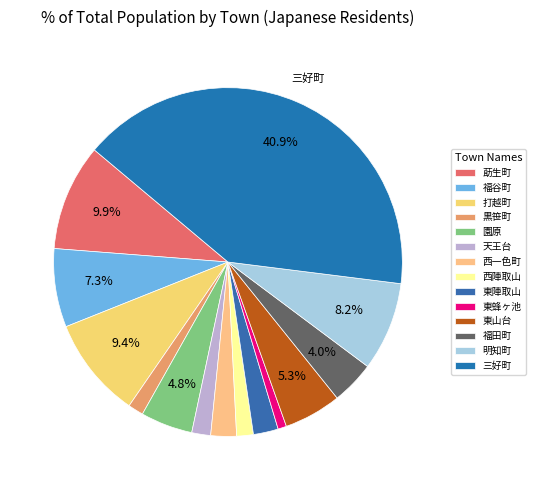

How much of the chart is everything except 園原?

95.2%